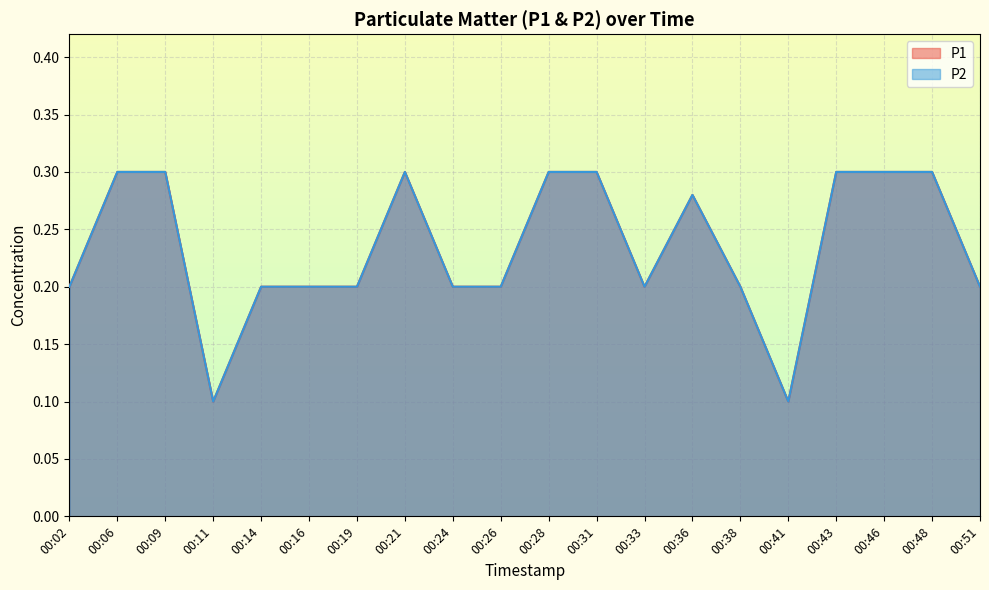

What is the maximum value for P1?

0.3